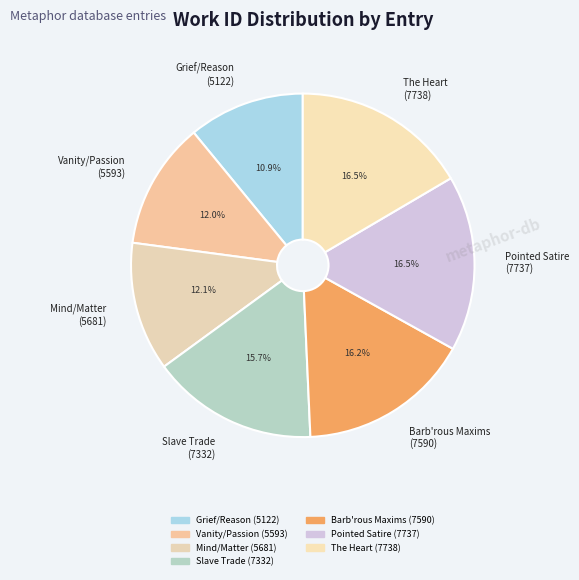

Which has a higher value, Barb'rous Maxims (7590) or Mind/Matter (5681)?

Barb'rous Maxims (7590)